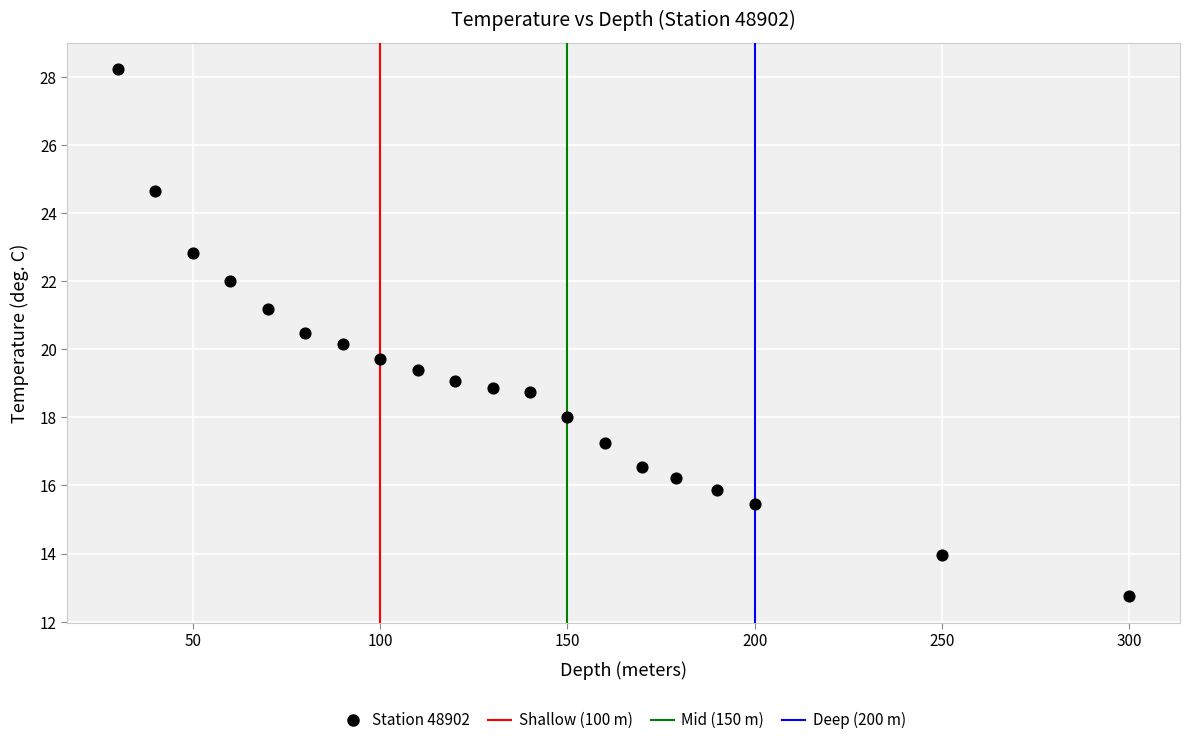

What is the range of Y values (max minus min)?

15.5